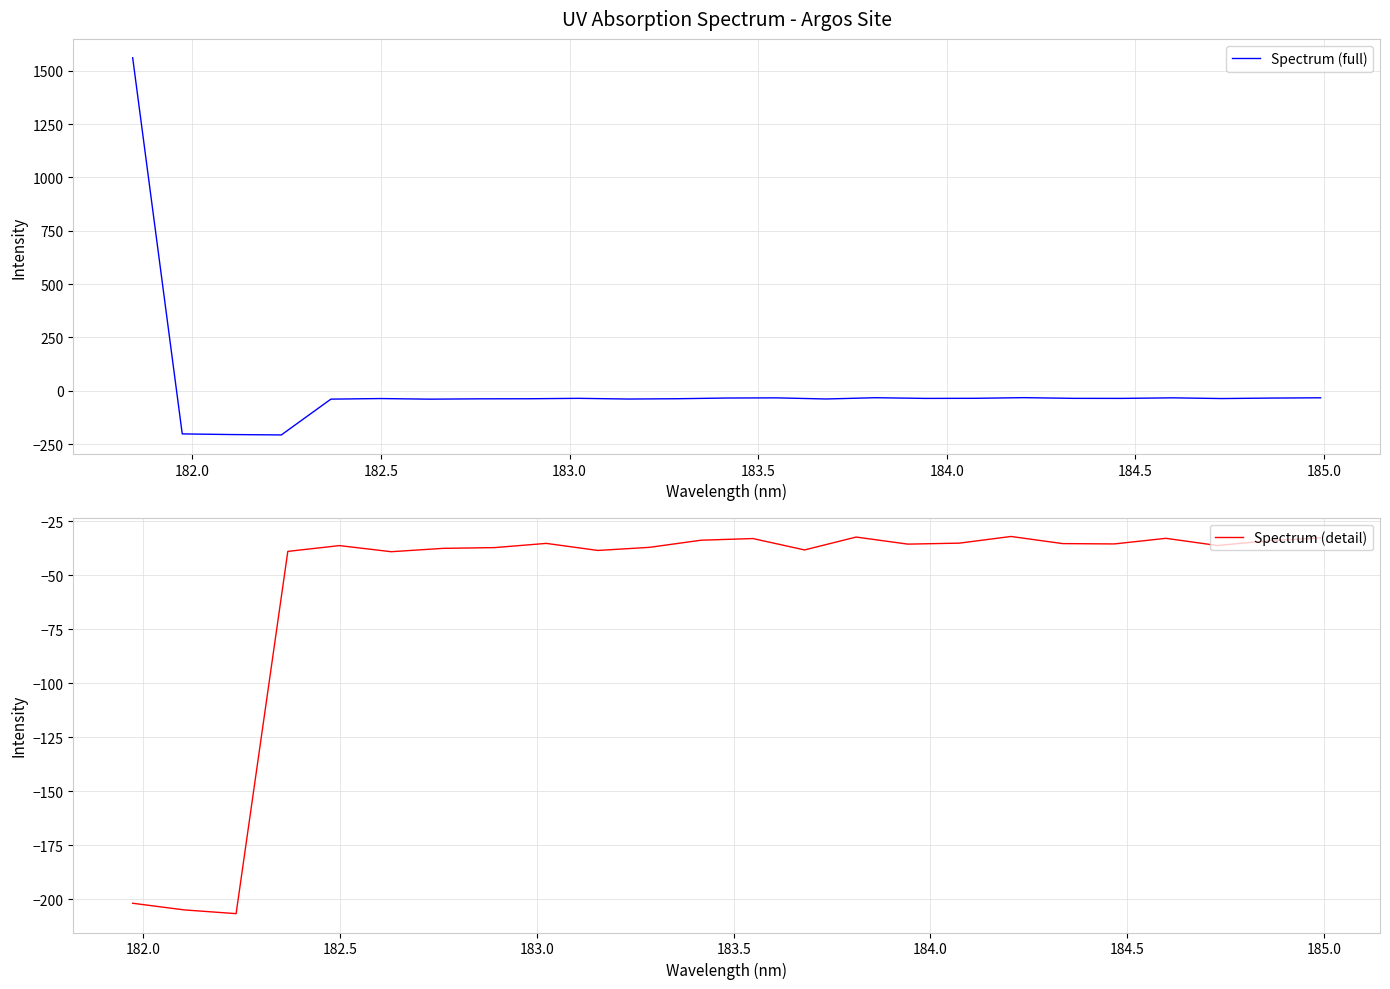

Does the chart have visible grid lines?

Yes